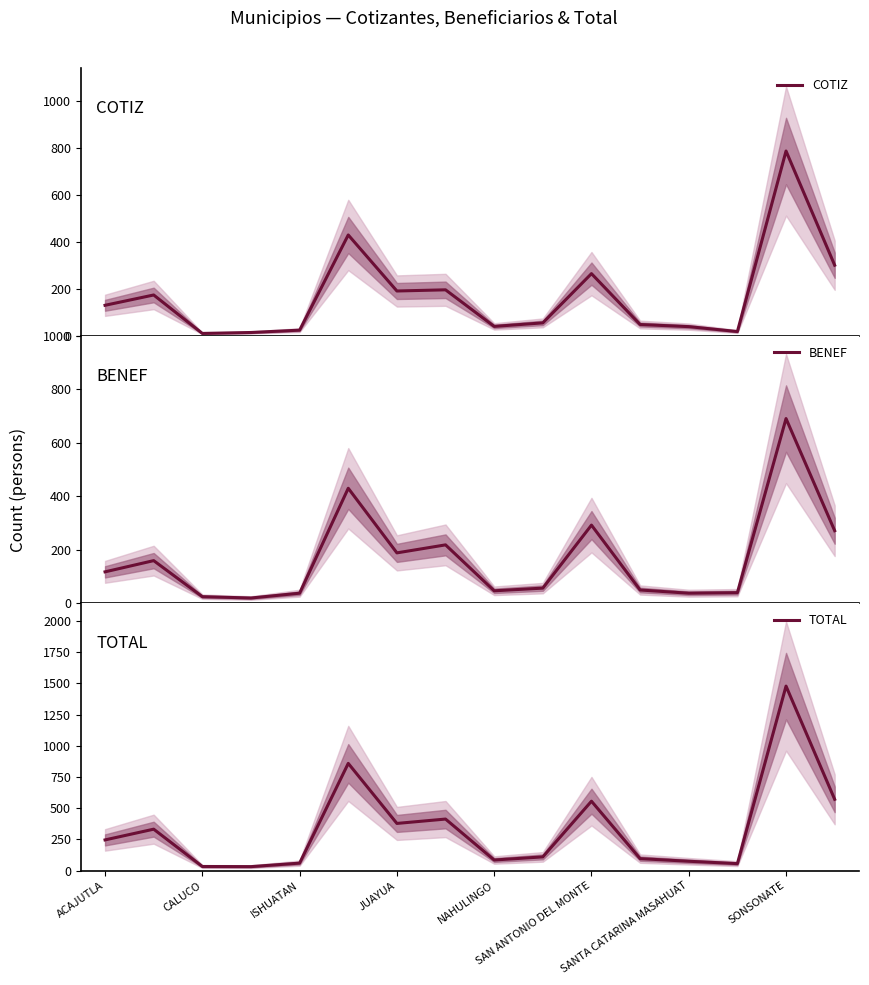

The value of TOTAL at SONSONATE is 1478. True or false?

True